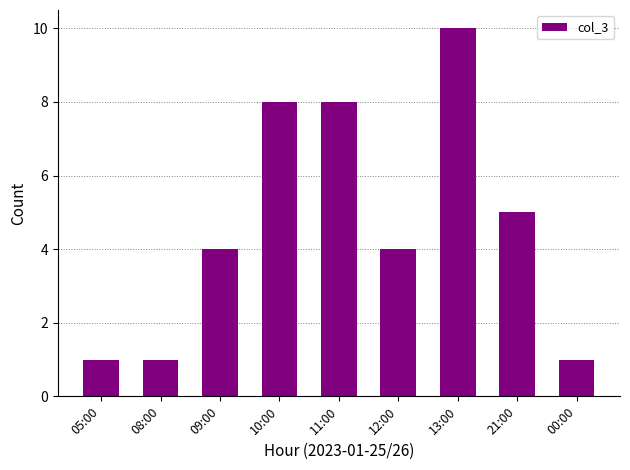

What is the value of the 5th bar from the left?

8